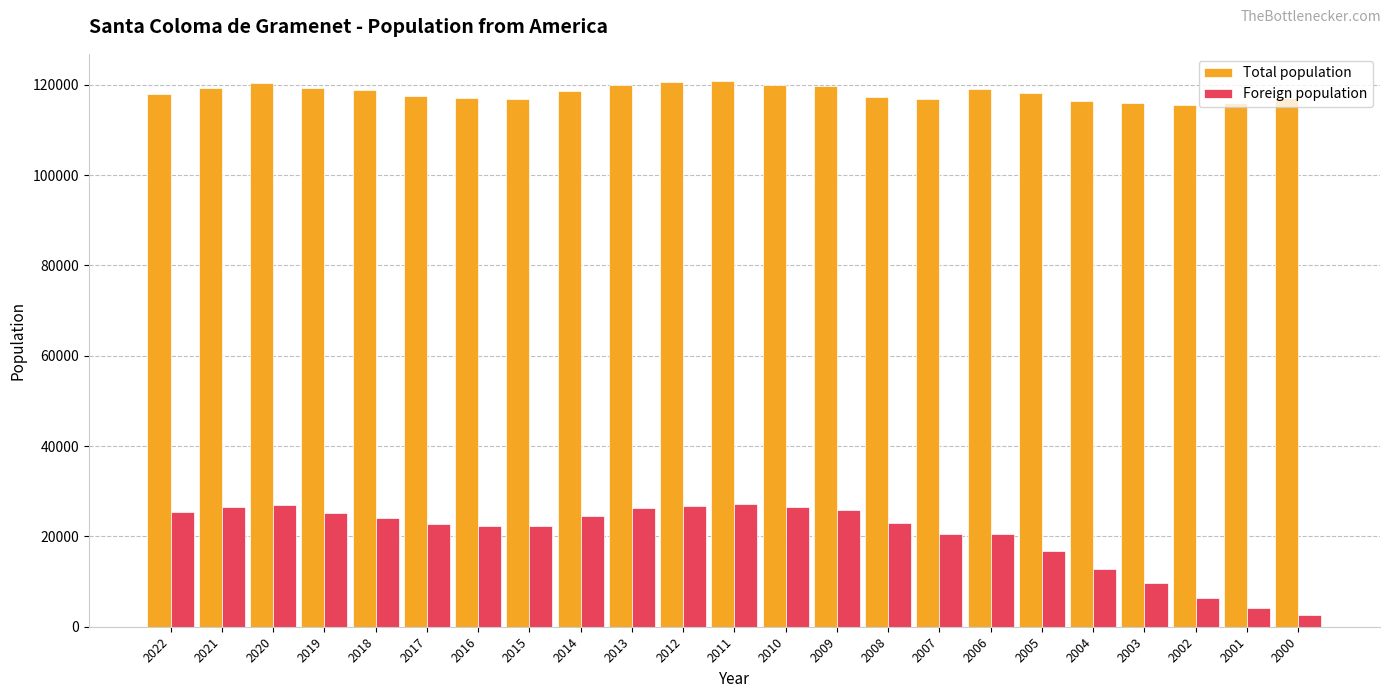

Which category has the lowest value in the Foreign population series?

2000